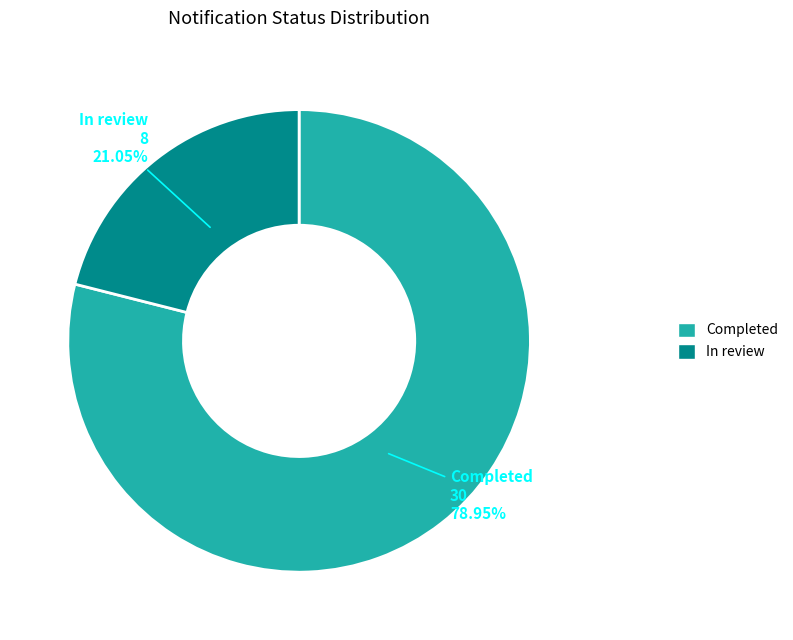

Which slice is the largest?

Completed